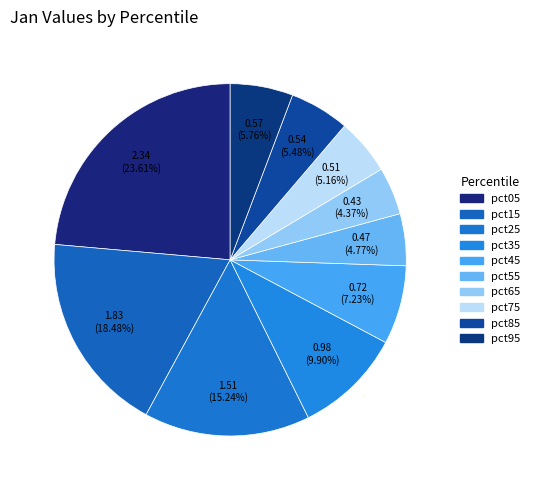

What is the change in value from pct05 to pct45?

-1.6